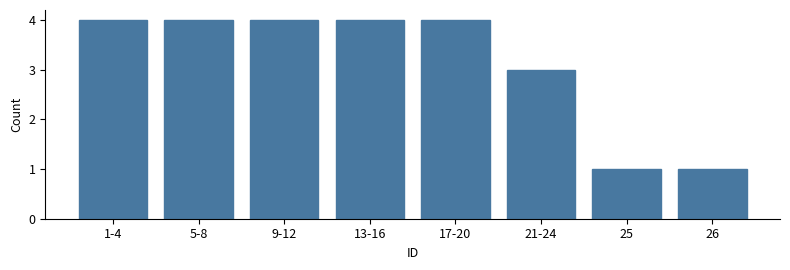

Reading left to right, list all the values displayed in this chart.

1-4=4	5-8=4	9-12=4	13-16=4	17-20=4	21-24=3	25=1	26=1